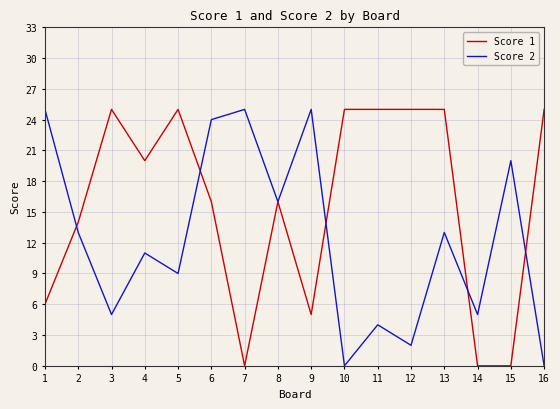

What is the average value of the Score 2 series?

12